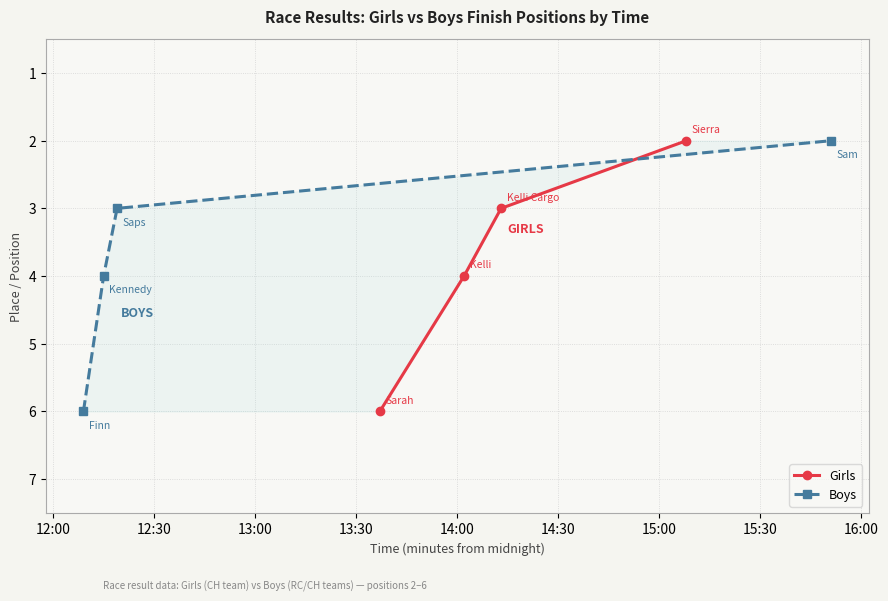

What is the sum of all Girls values?

15